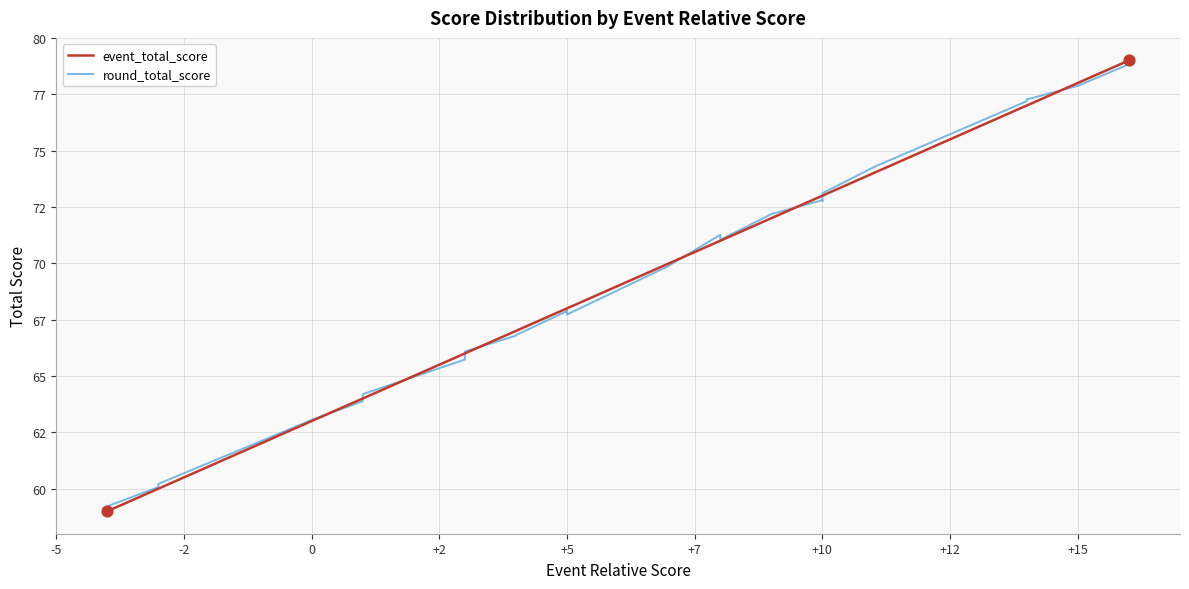

Is the value of event_total_score at 25 greater than the value of round_total_score at 15?

Yes